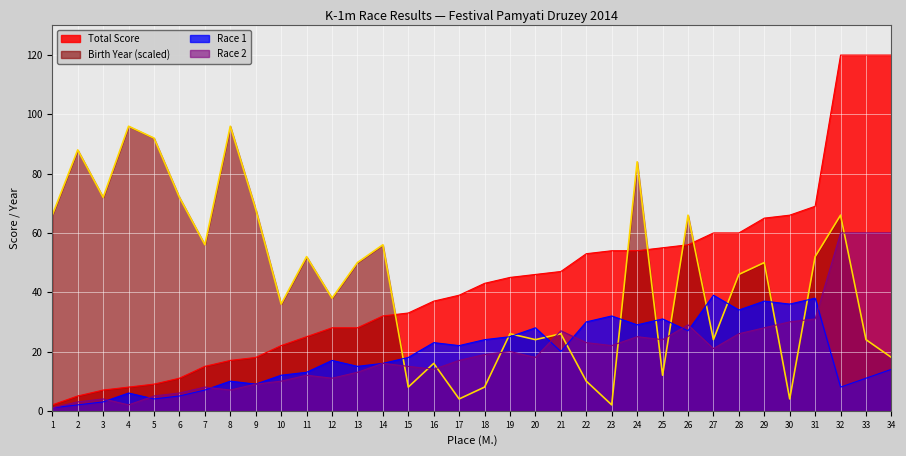

What is the difference between the Birth Year values at 7 and 34?

38